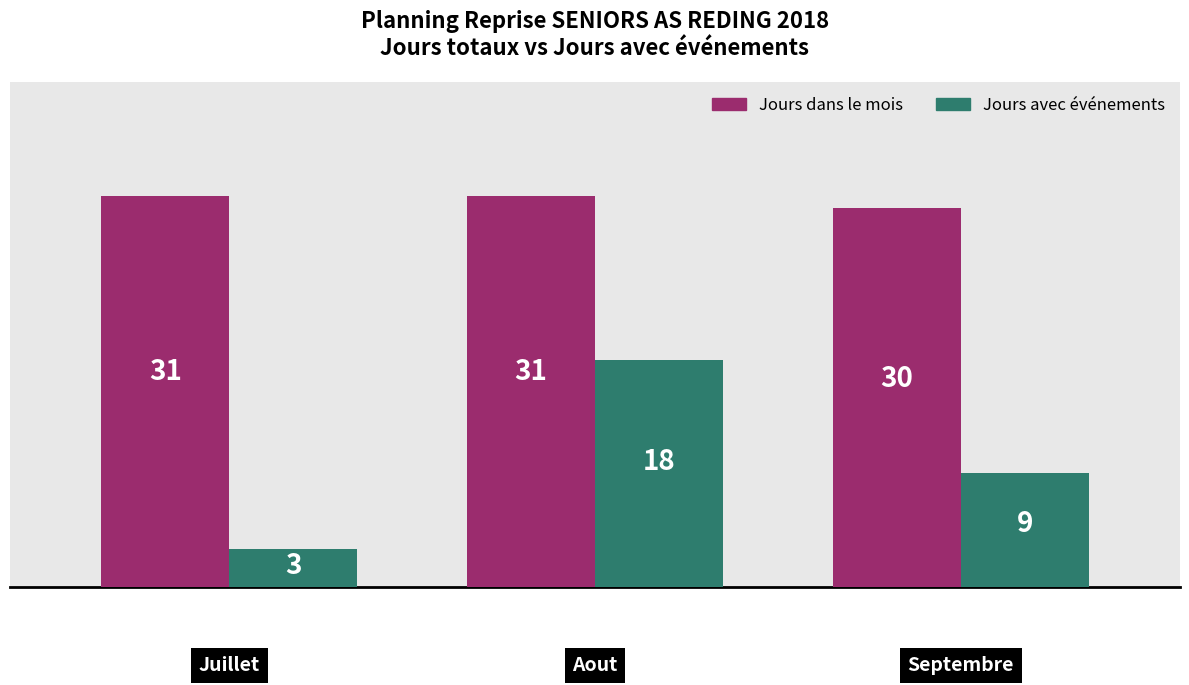

Count the Jours avec événements values in the range 3 to 18.

3